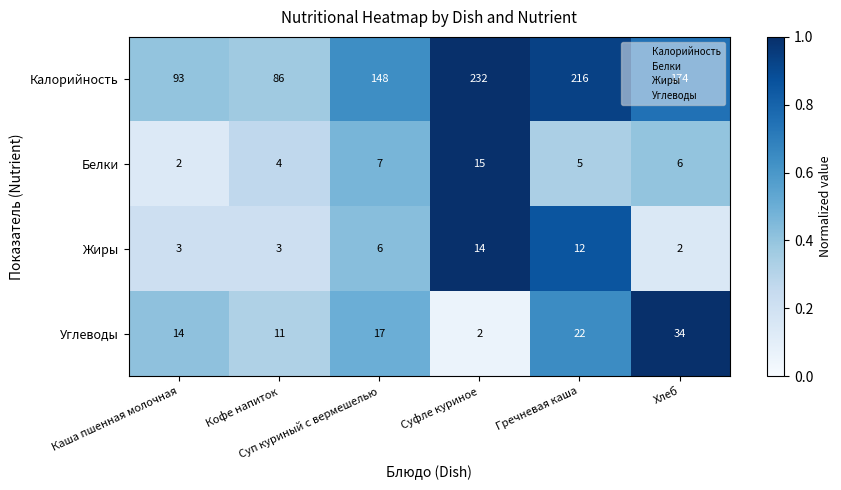

Rank the series by their maximum value, from lowest to highest.

Жиры, Белки, Углеводы, Калорийность